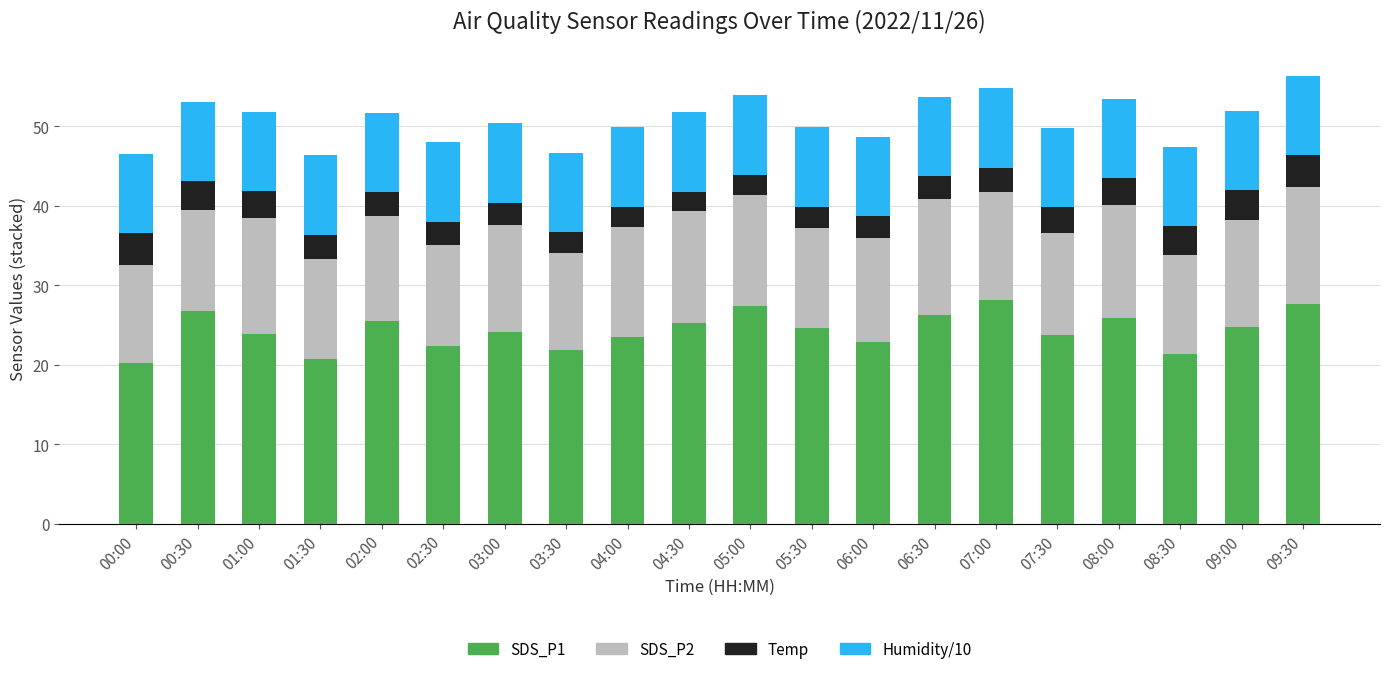

What is the minimum value for SDS_P1?

20.2